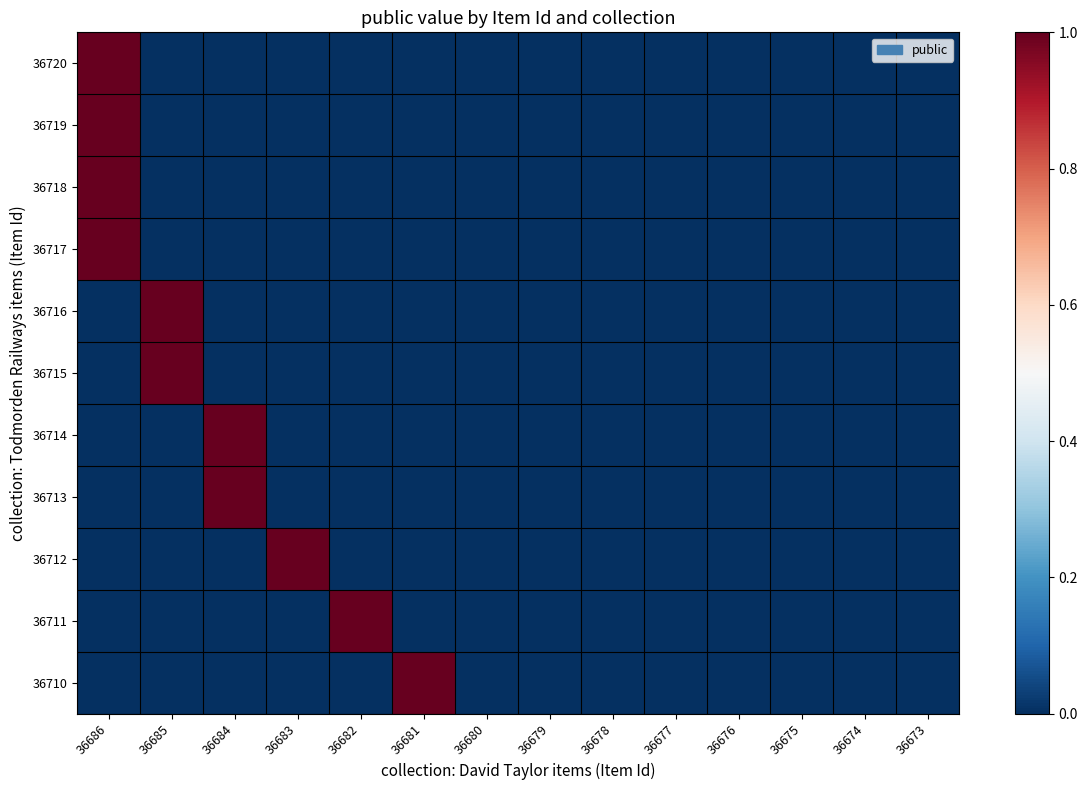

Reading left to right, transcribe all the data shown in this chart.

36720: 36686=1	36685=0	36684=0	36683=0	36682=0	36681=0	36680=0	36679=0	36678=0	36677=0	36676=0	36675=0	36674=0	36673=0
36719: 36686=1	36685=0	36684=0	36683=0	36682=0	36681=0	36680=0	36679=0	36678=0	36677=0	36676=0	36675=0	36674=0	36673=0
36718: 36686=1	36685=0	36684=0	36683=0	36682=0	36681=0	36680=0	36679=0	36678=0	36677=0	36676=0	36675=0	36674=0	36673=0
36717: 36686=1	36685=0	36684=0	36683=0	36682=0	36681=0	36680=0	36679=0	36678=0	36677=0	36676=0	36675=0	36674=0	36673=0
36716: 36686=0	36685=1	36684=0	36683=0	36682=0	36681=0	36680=0	36679=0	36678=0	36677=0	36676=0	36675=0	36674=0	36673=0
36715: 36686=0	36685=1	36684=0	36683=0	36682=0	36681=0	36680=0	36679=0	36678=0	36677=0	36676=0	36675=0	36674=0	36673=0
36714: 36686=0	36685=0	36684=1	36683=0	36682=0	36681=0	36680=0	36679=0	36678=0	36677=0	36676=0	36675=0	36674=0	36673=0
36713: 36686=0	36685=0	36684=1	36683=0	36682=0	36681=0	36680=0	36679=0	36678=0	36677=0	36676=0	36675=0	36674=0	36673=0
36712: 36686=0	36685=0	36684=0	36683=1	36682=0	36681=0	36680=0	36679=0	36678=0	36677=0	36676=0	36675=0	36674=0	36673=0
36711: 36686=0	36685=0	36684=0	36683=0	36682=1	36681=0	36680=0	36679=0	36678=0	36677=0	36676=0	36675=0	36674=0	36673=0
36710: 36686=0	36685=0	36684=0	36683=0	36682=0	36681=1	36680=0	36679=0	36678=0	36677=0	36676=0	36675=0	36674=0	36673=0